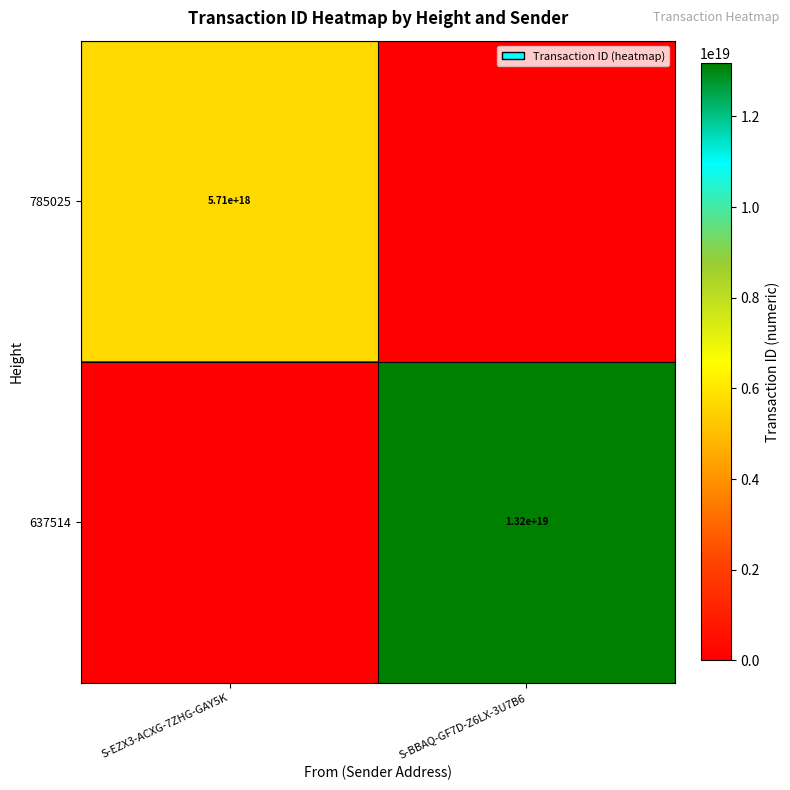

Is the value of 785025 at S-EZX3-ACXG-7ZHG-GAY5K greater than the value of 637514 at S-BBAQ-GF7D-Z6LX-3U7B6?

No